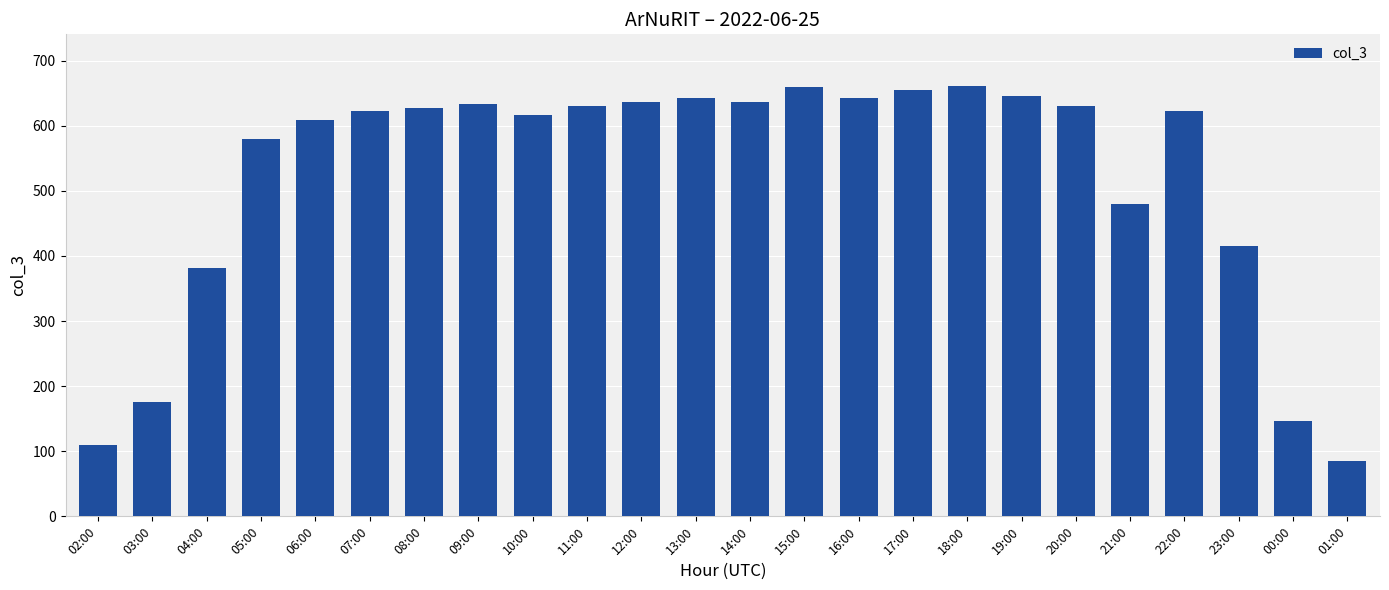

What is the label of the 10th bar from the left?

11:00